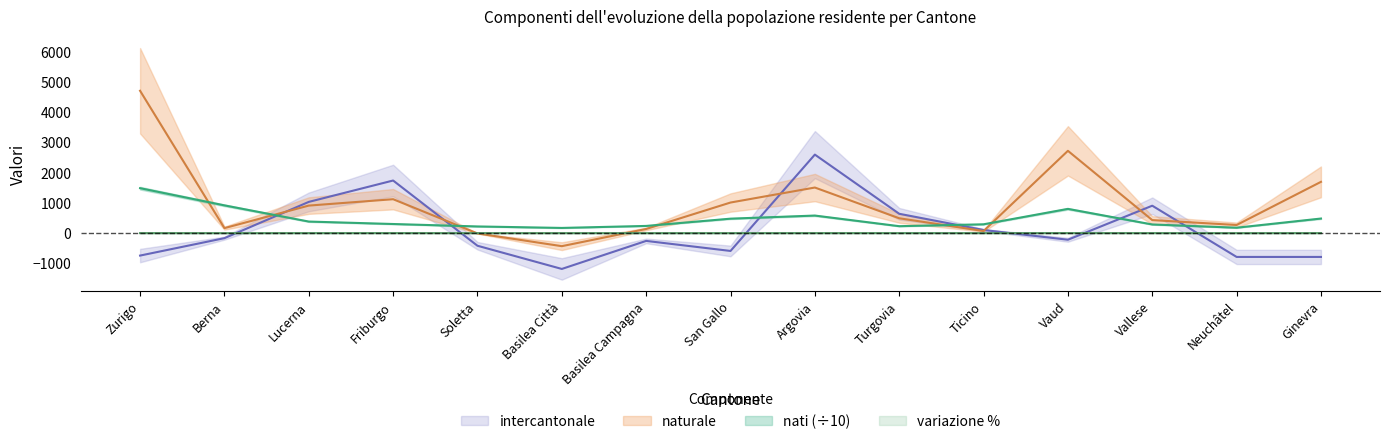

Which label corresponds to the largest value in the chart?

Zurigo